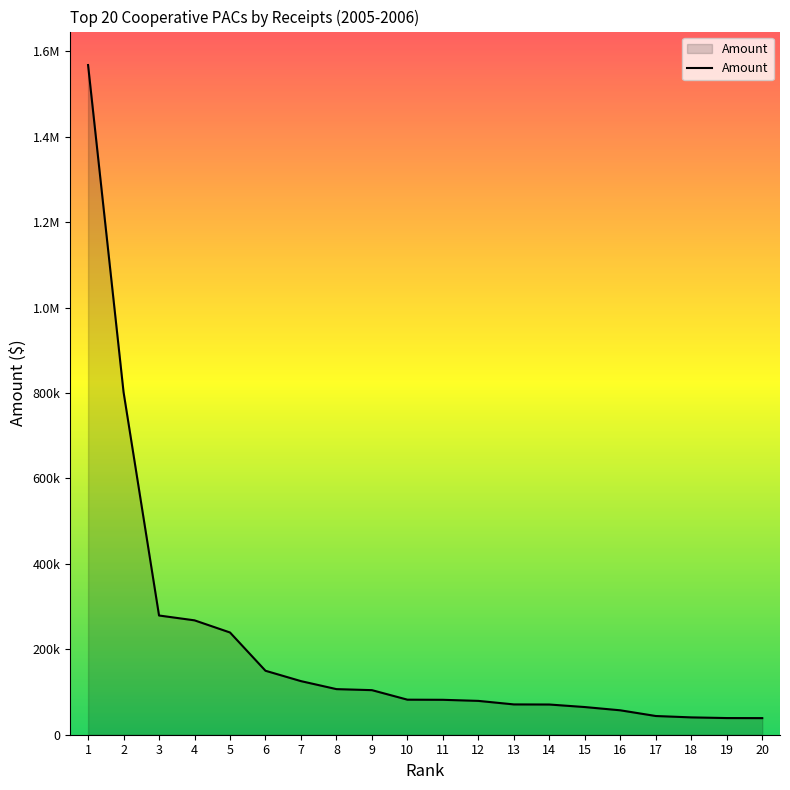

True or false: the data shows 109910.2 at 11.

False